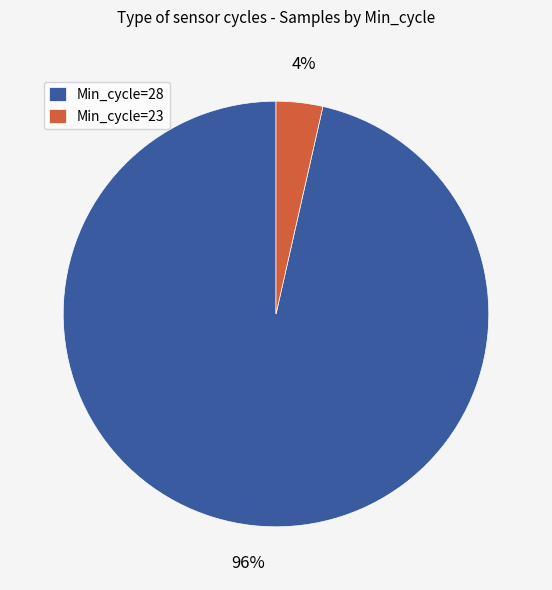

Which has a higher value, Min_cycle=23 or Min_cycle=28?

Min_cycle=28